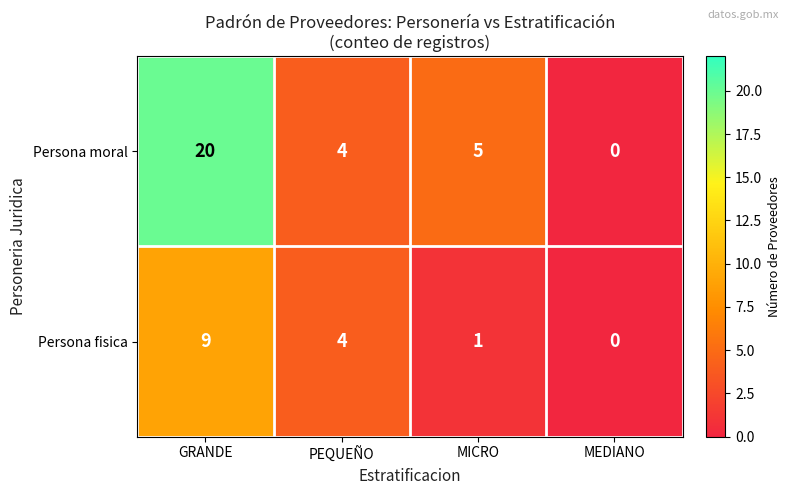

Rank the series by their maximum value, from lowest to highest.

Persona fisica, Persona moral